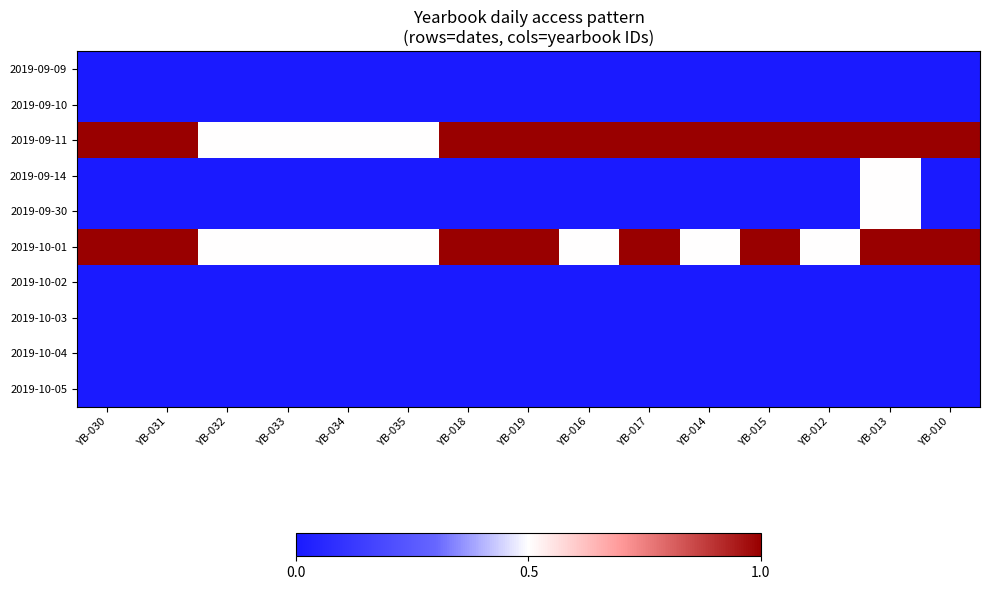

Which series has the largest range (max minus min)?

2019-09-11